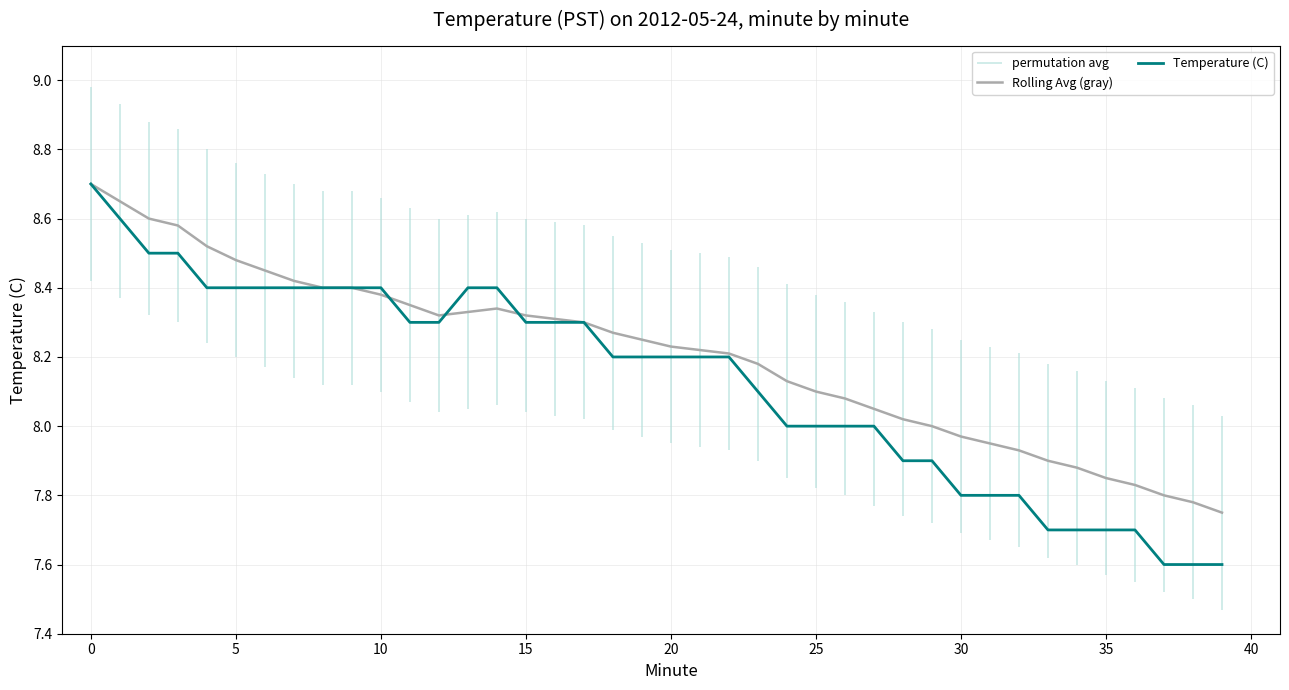

Which series reaches the minimum Y coordinate?

Temperature (C)